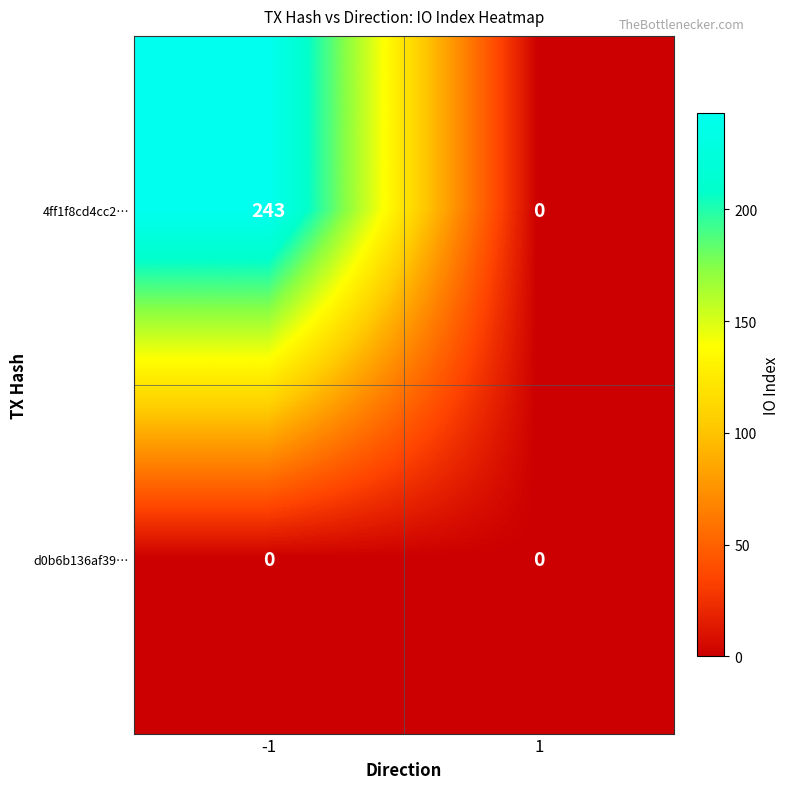

What is the total value across all series at -1?

243